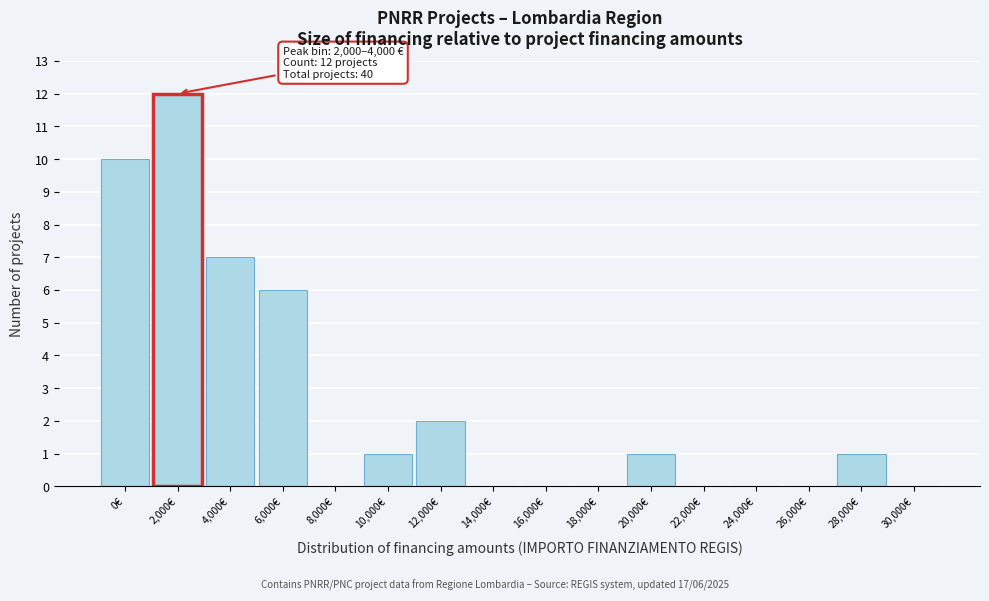

Reading left to right, extract all data points from this chart.

0€=10	2,000€=12	4,000€=7	6,000€=6	8,000€=0	10,000€=1	12,000€=2	14,000€=0	16,000€=0	18,000€=0	20,000€=1	22,000€=0	24,000€=0	26,000€=0	28,000€=1	30,000€=0